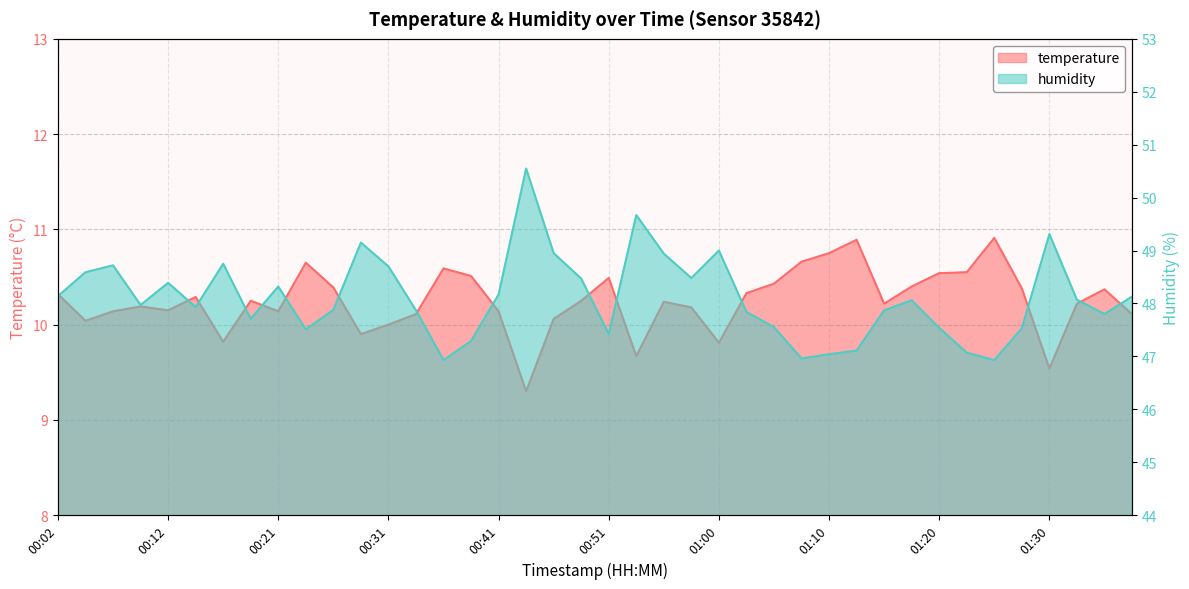

Which has a higher value, 00:55 or 01:27?

01:27